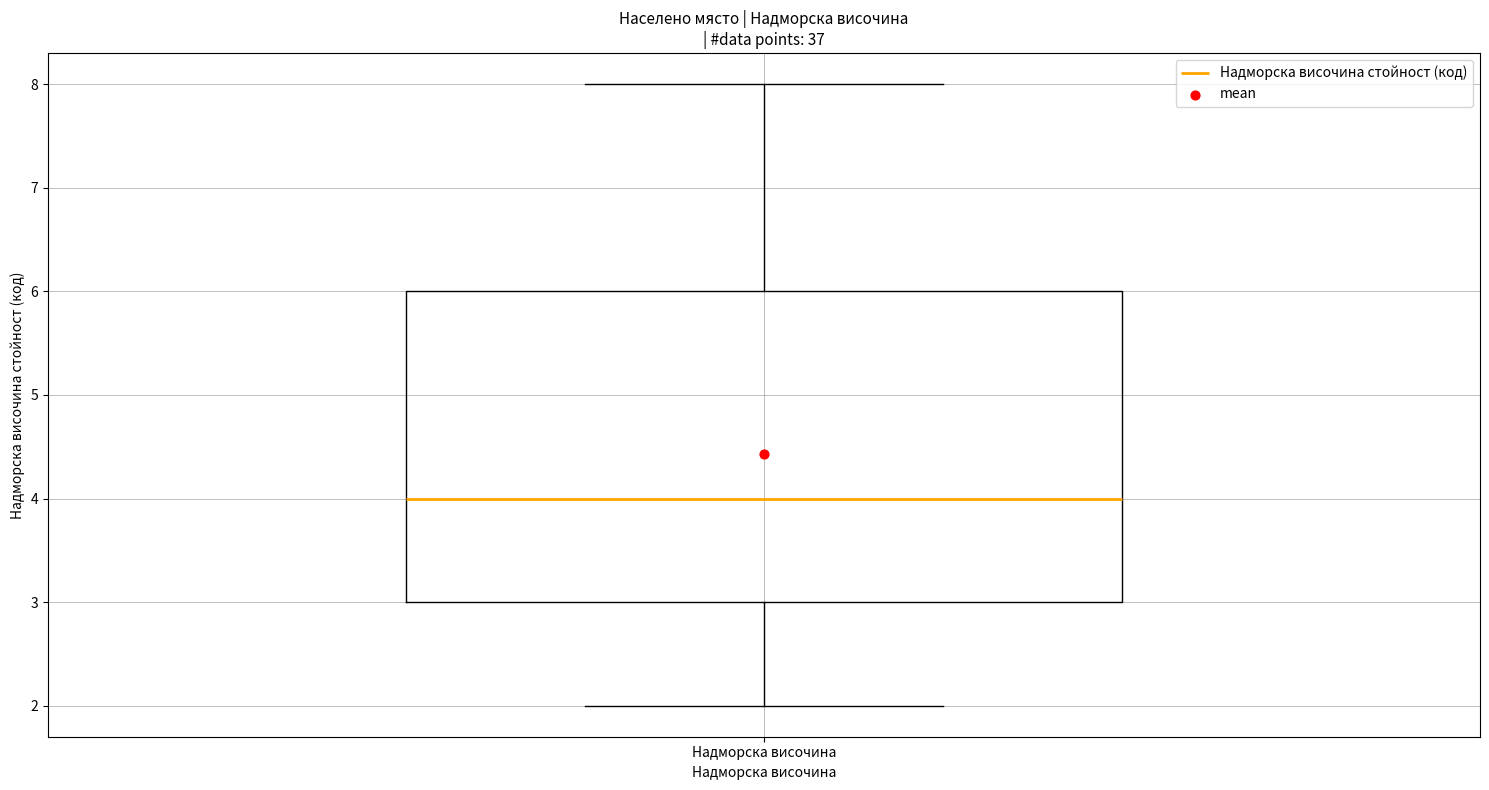

Transcribe this box plot: give where the median line is, the range the box spans, and where the two whiskers end, as read against the y-axis. The values are not printed on the chart, so give them approximately, as read against the axis.

median 4, box 3 to 6, whiskers 2 to 8